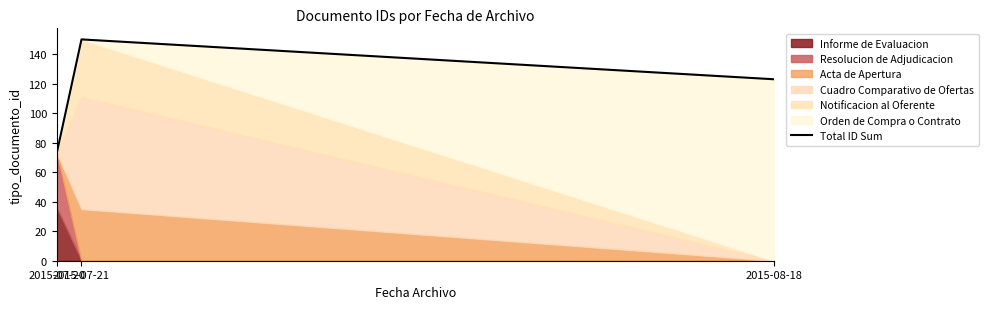

What is the change in value from 2015-07-20 to 2015-07-21?

+77